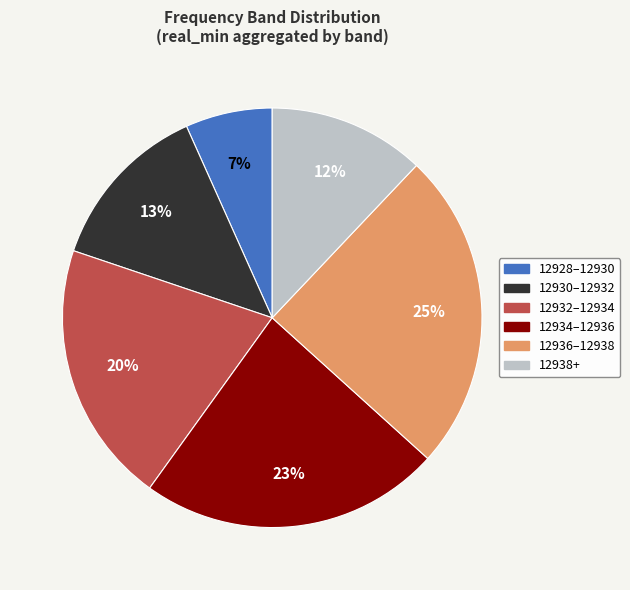

Is there a majority slice in this chart?

No